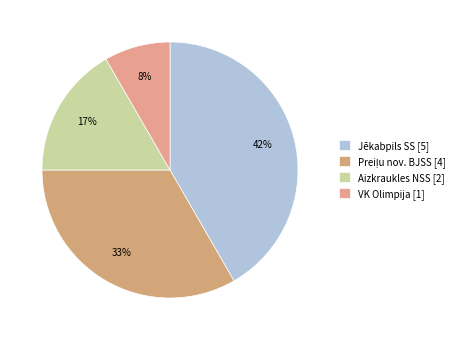

Which category has the smallest portion of the pie?

VK Olimpija